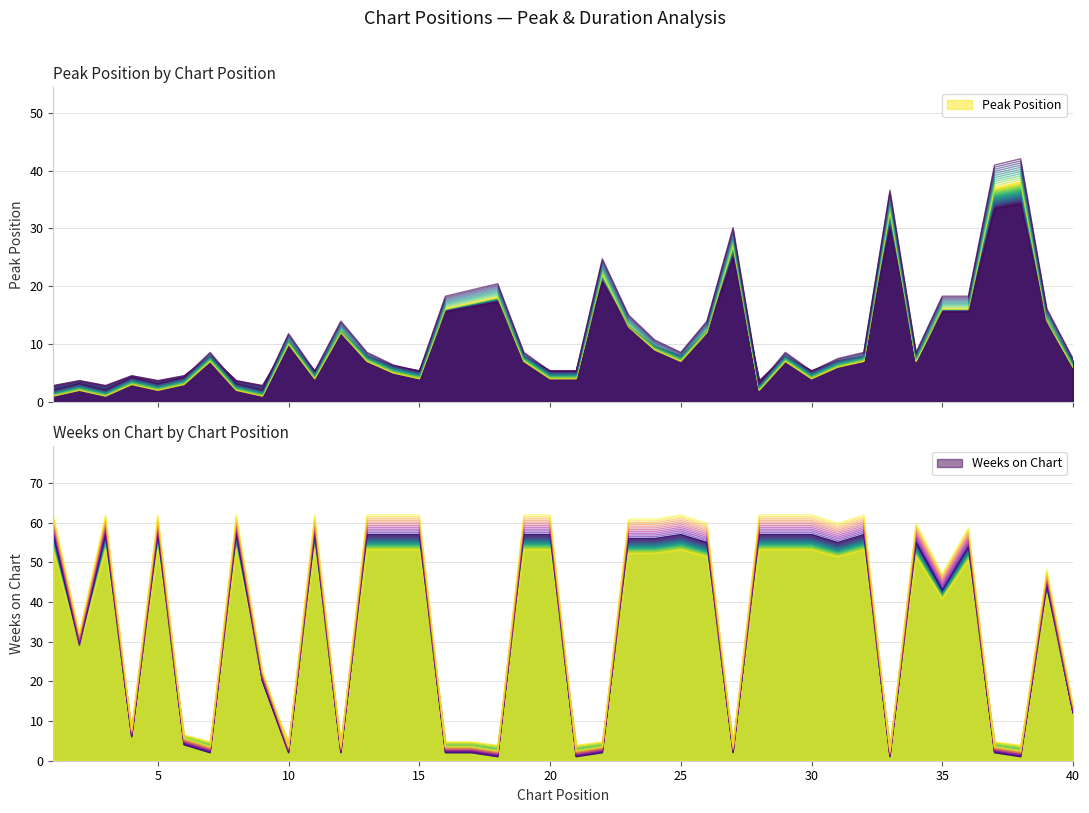

How many times do Peak Position and Weeks on Chart cross each other?

16